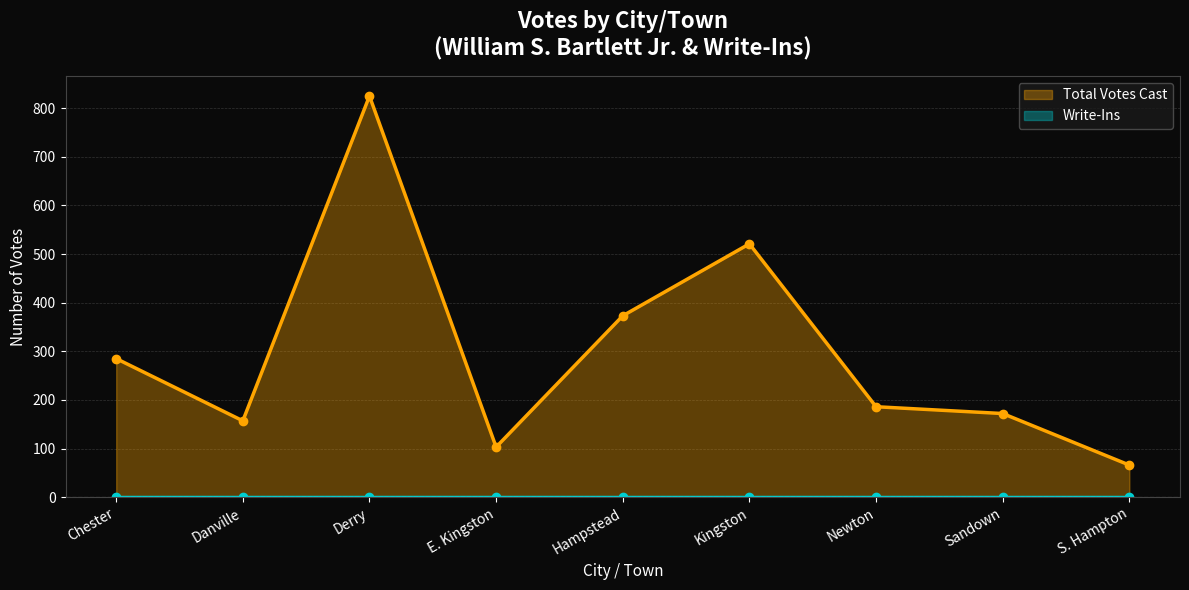

At which category is the sum across all series the highest?

Derry